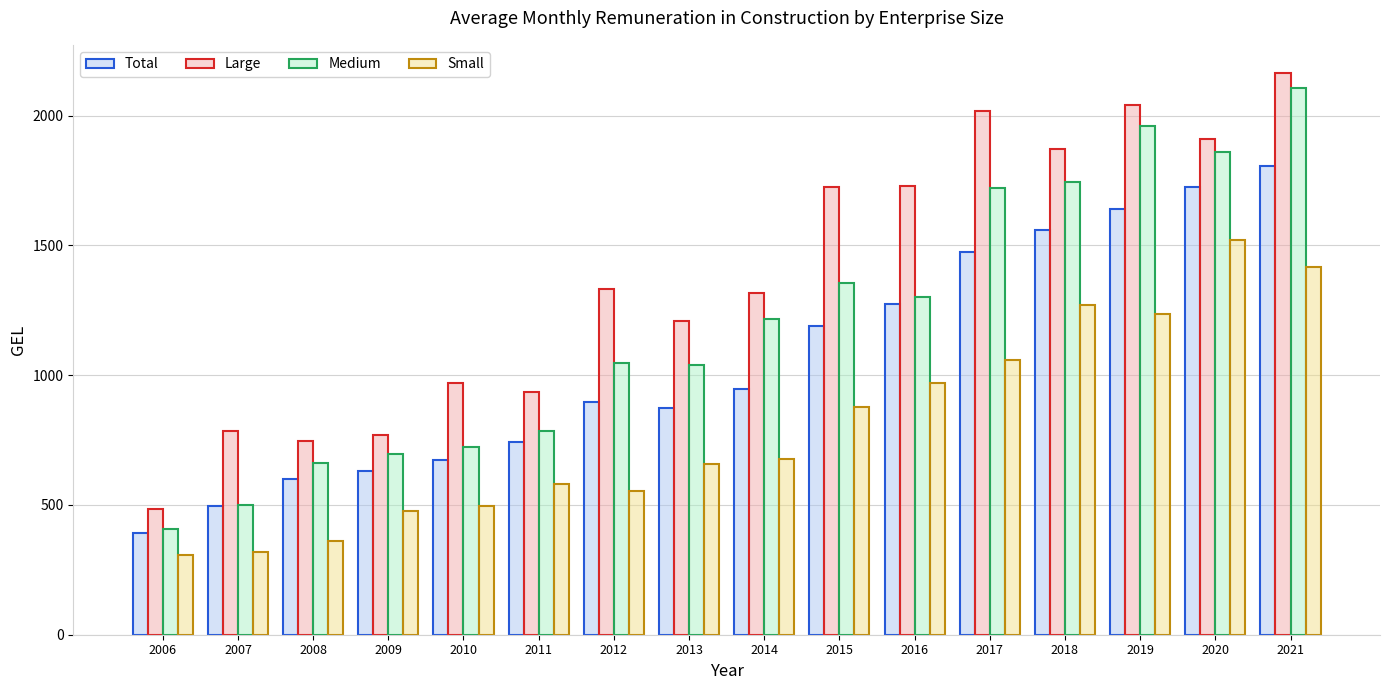

Which series has the largest total across all categories?

Large